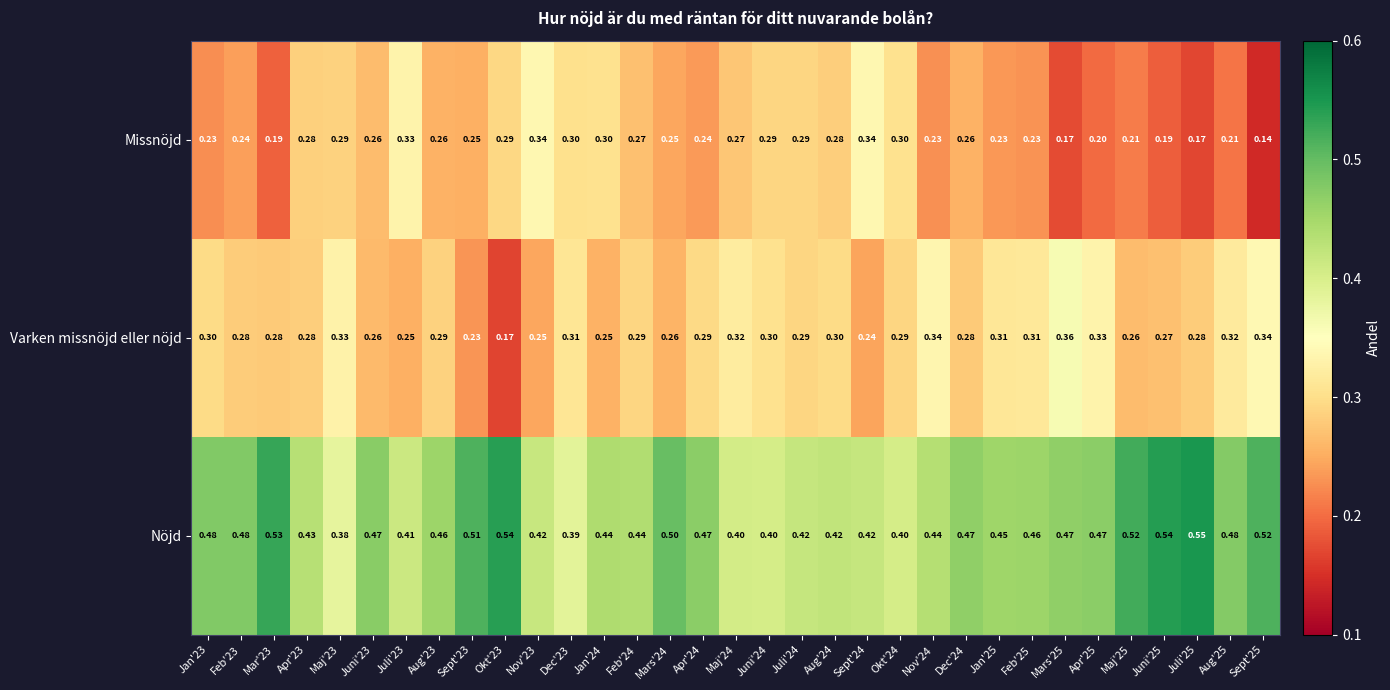

Which series has the largest range (max minus min)?

Missnöjd